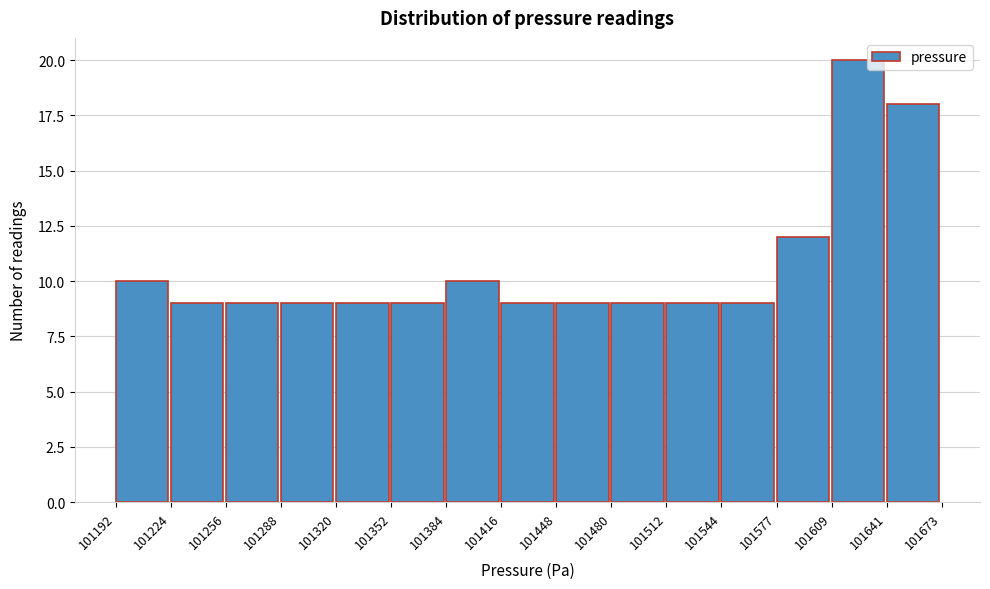

Which range on the x-axis has the tallest bar?

101609 to 101641